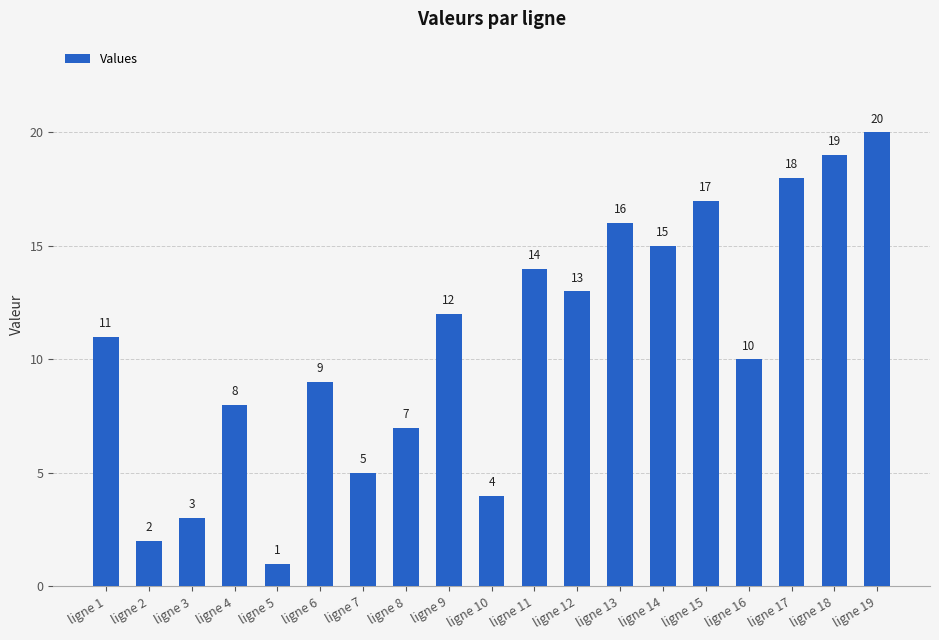

Which category has the lowest value across all series?

ligne 5